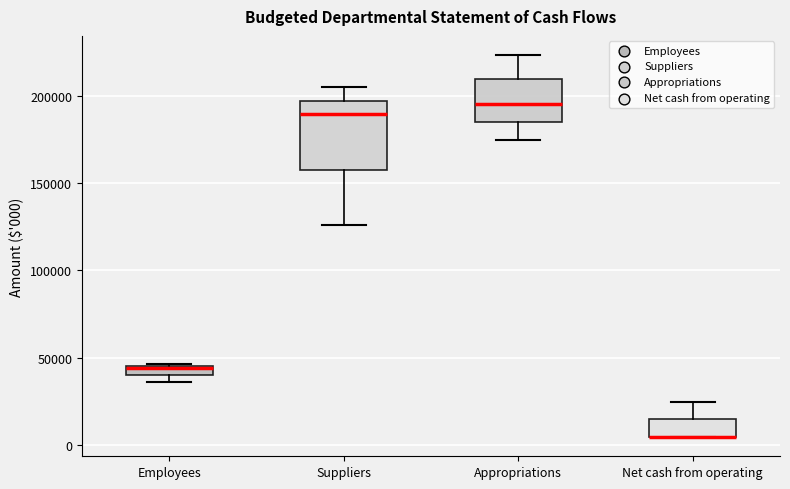

Where does the median line of the box for Appropriations sit on the y-axis? The values are not printed on the chart, so give them approximately, as read against the axis.

195000